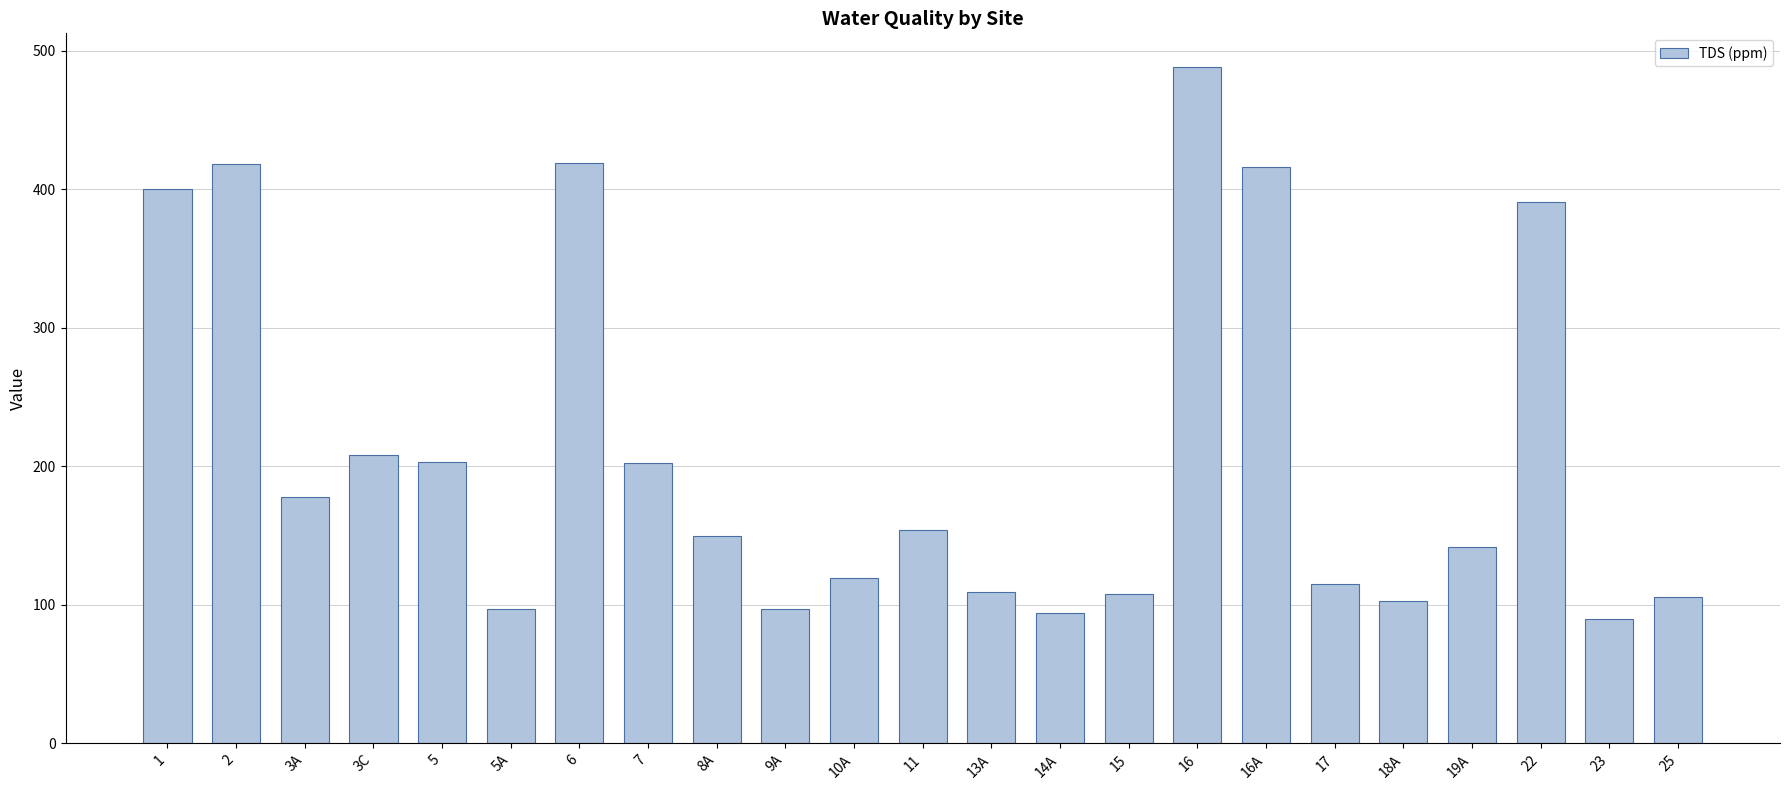

At which label does the data first exceed 150?

1